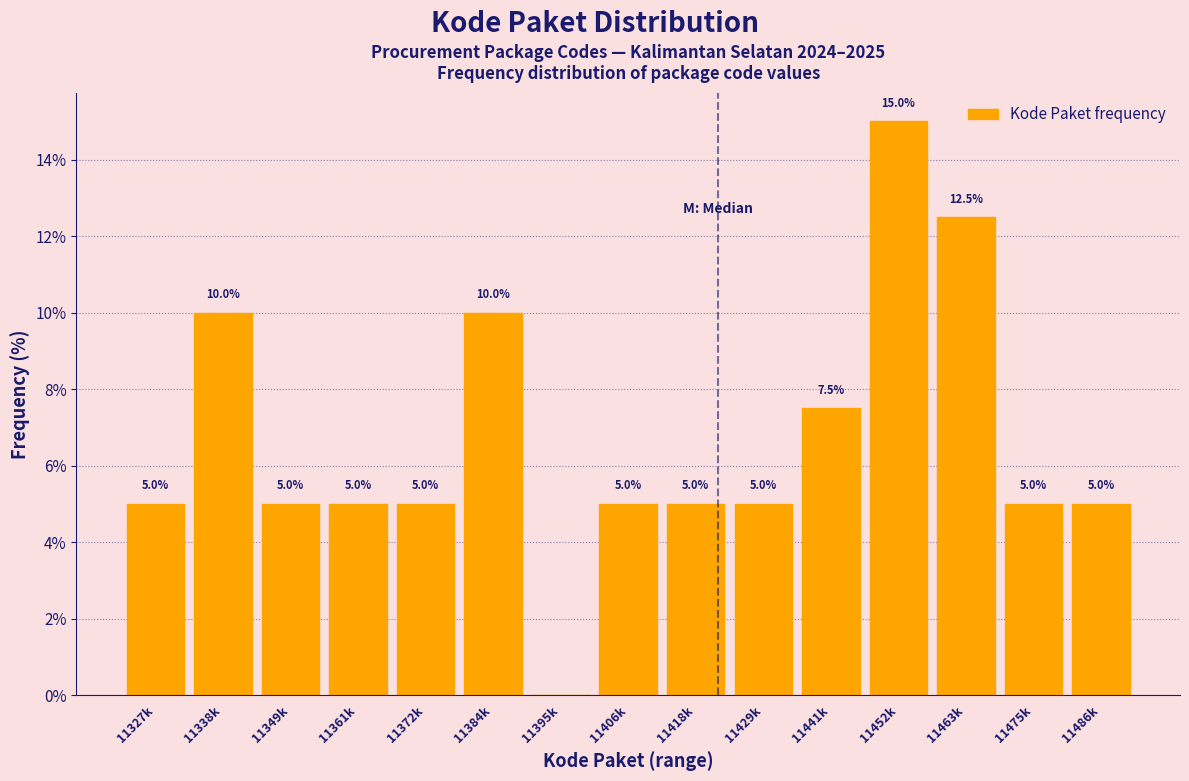

Reading right to left, list all the values displayed in this chart.

11486k=5.0	11475k=5.0	11463k=12.5	11452k=15.0	11441k=7.5	11429k=5.0	11418k=5.0	11406k=5.0	11395k=0.0	11384k=10.0	11372k=5.0	11361k=5.0	11349k=5.0	11338k=10.0	11327k=5.0